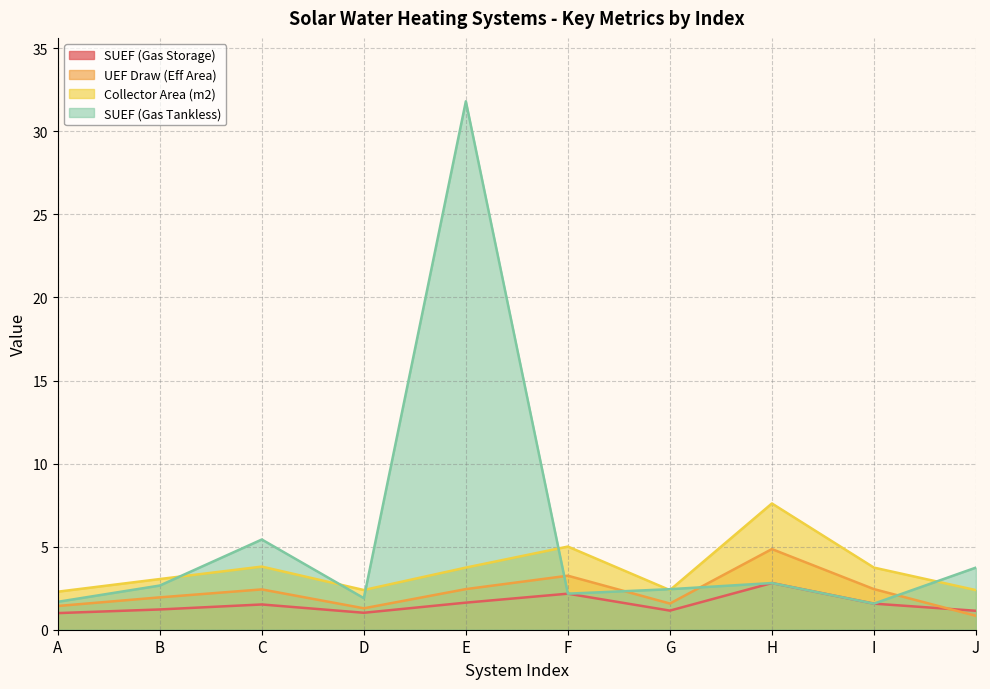

The value of SUEF (Gas Storage) at H is 2.8. True or false?

True